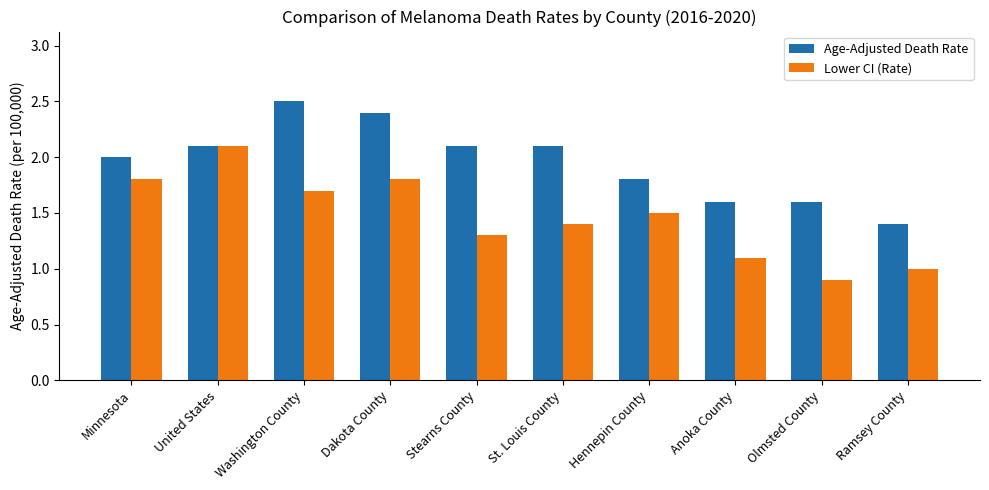

What is the spread (max minus min) of values at Washington County?

0.8